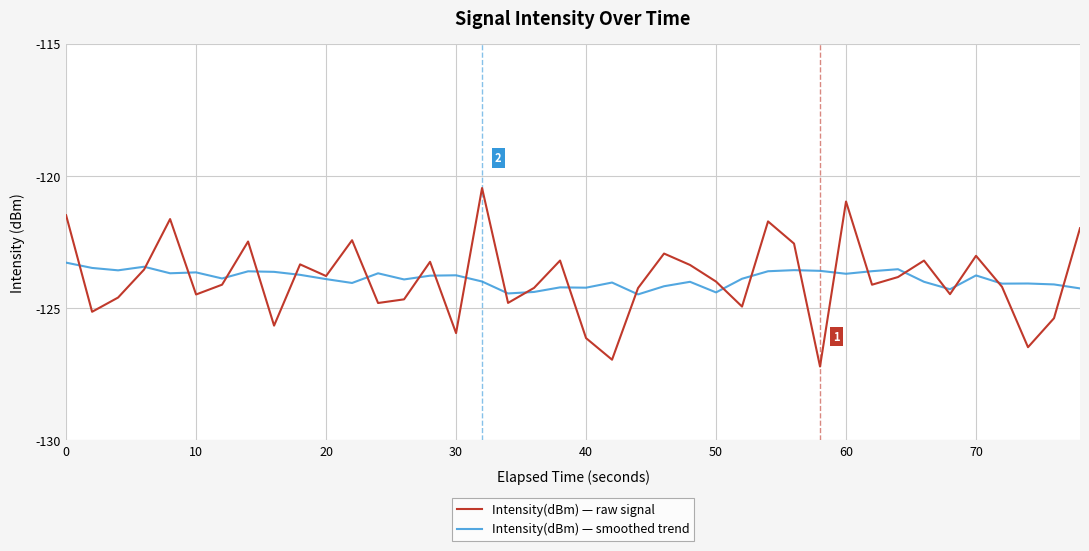

Which series ends up on top after the final intersection of Intensity(dBm) — smoothed trend and Intensity(dBm) — raw signal?

Intensity(dBm) — raw signal